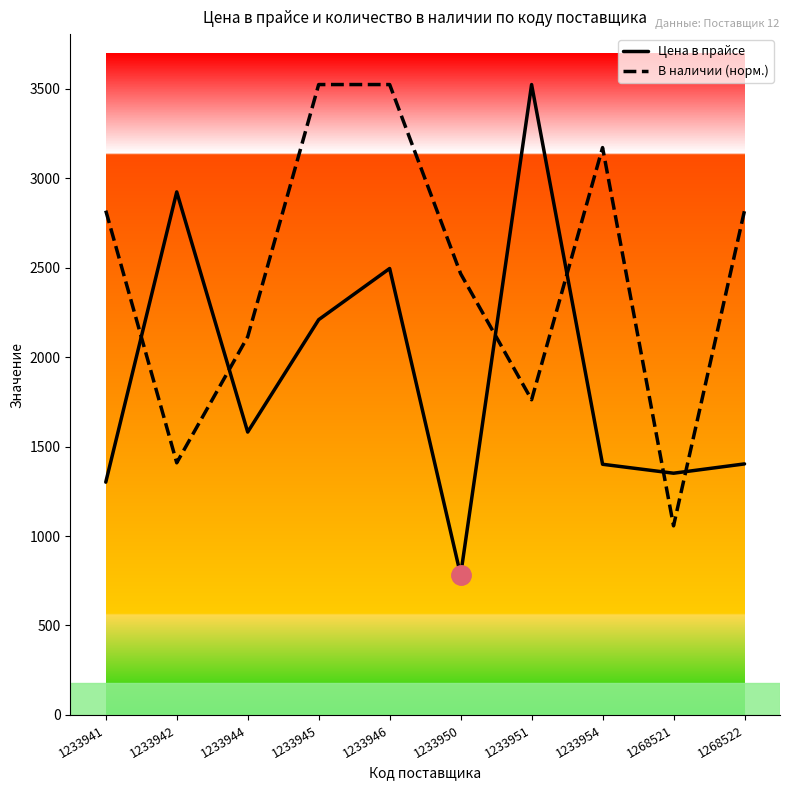

Read the Цена в прайсе value at 1233950.

782.0